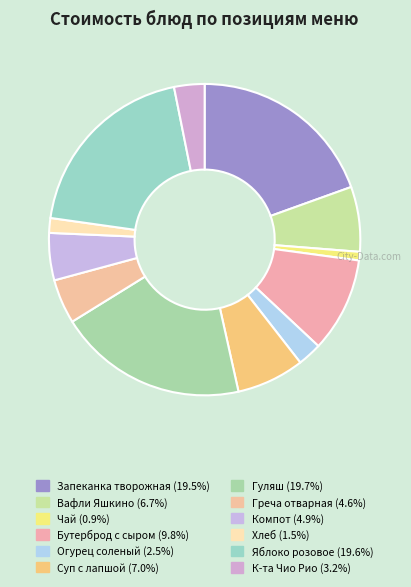

Count the number of slices in the pie.

12